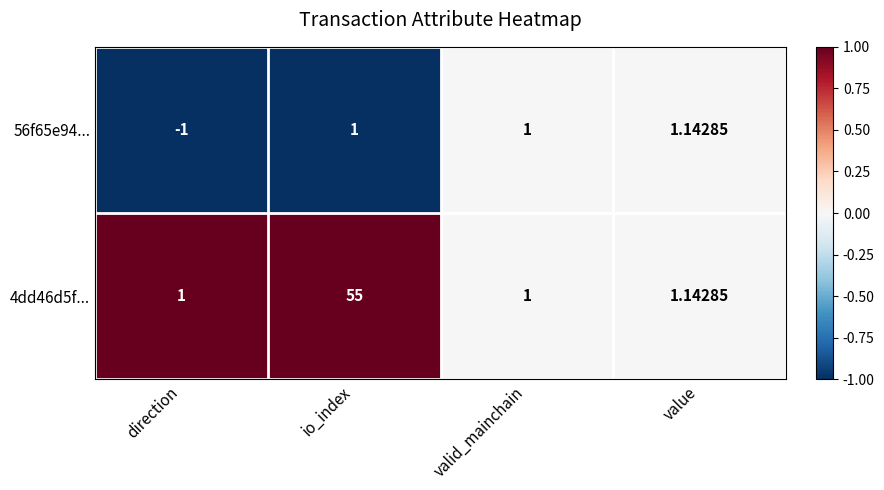

Rank the series by their maximum value, from lowest to highest.

56f65e94..., 4dd46d5f...